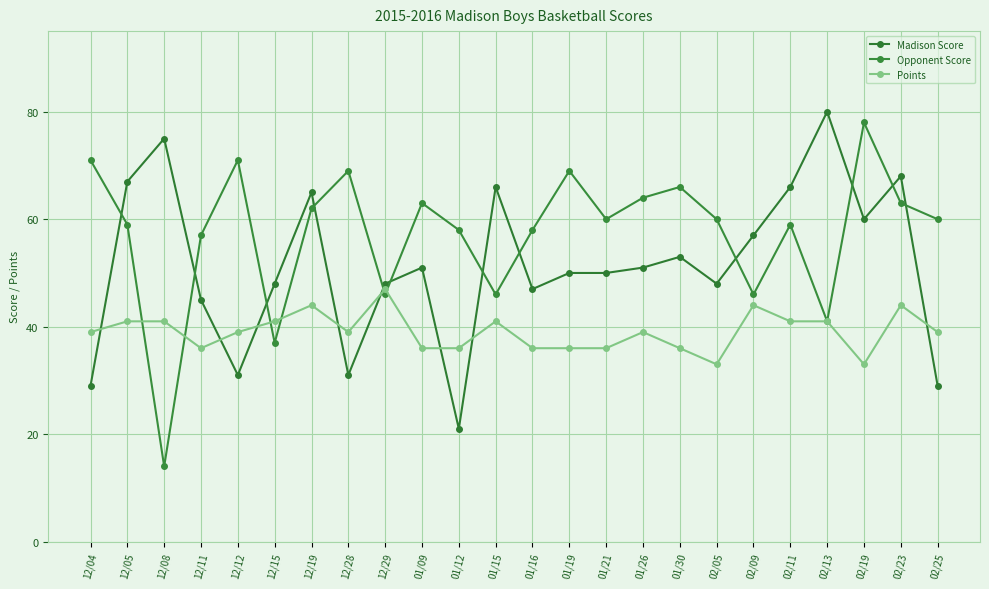

What position from the right is 12/12?

20